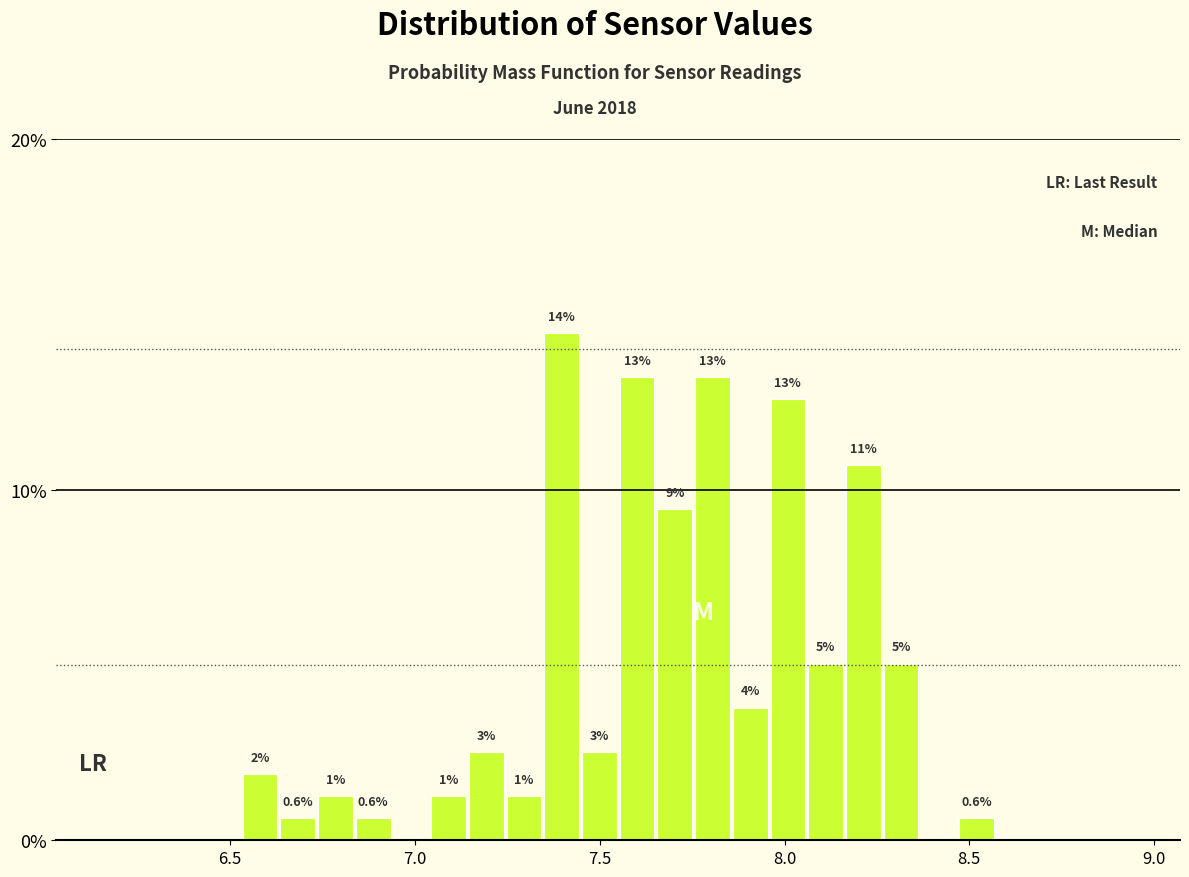

Read against the x-axis, roughly where is the centre of the tallest bar?

7.40